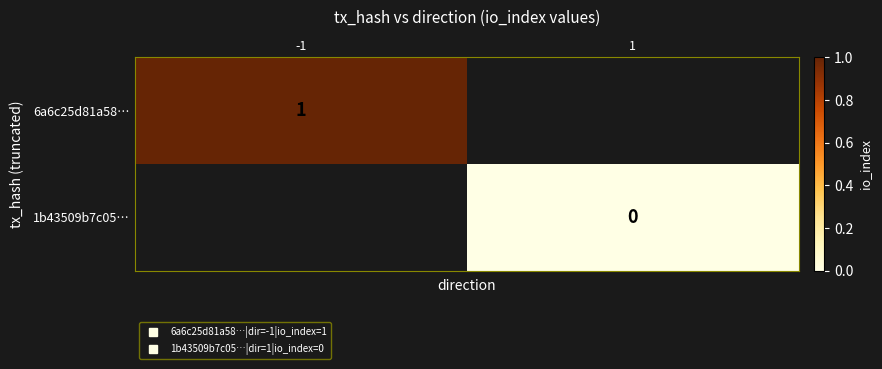

Is it true that 6a6c25d81a58… equals 0.6 at -1?

False